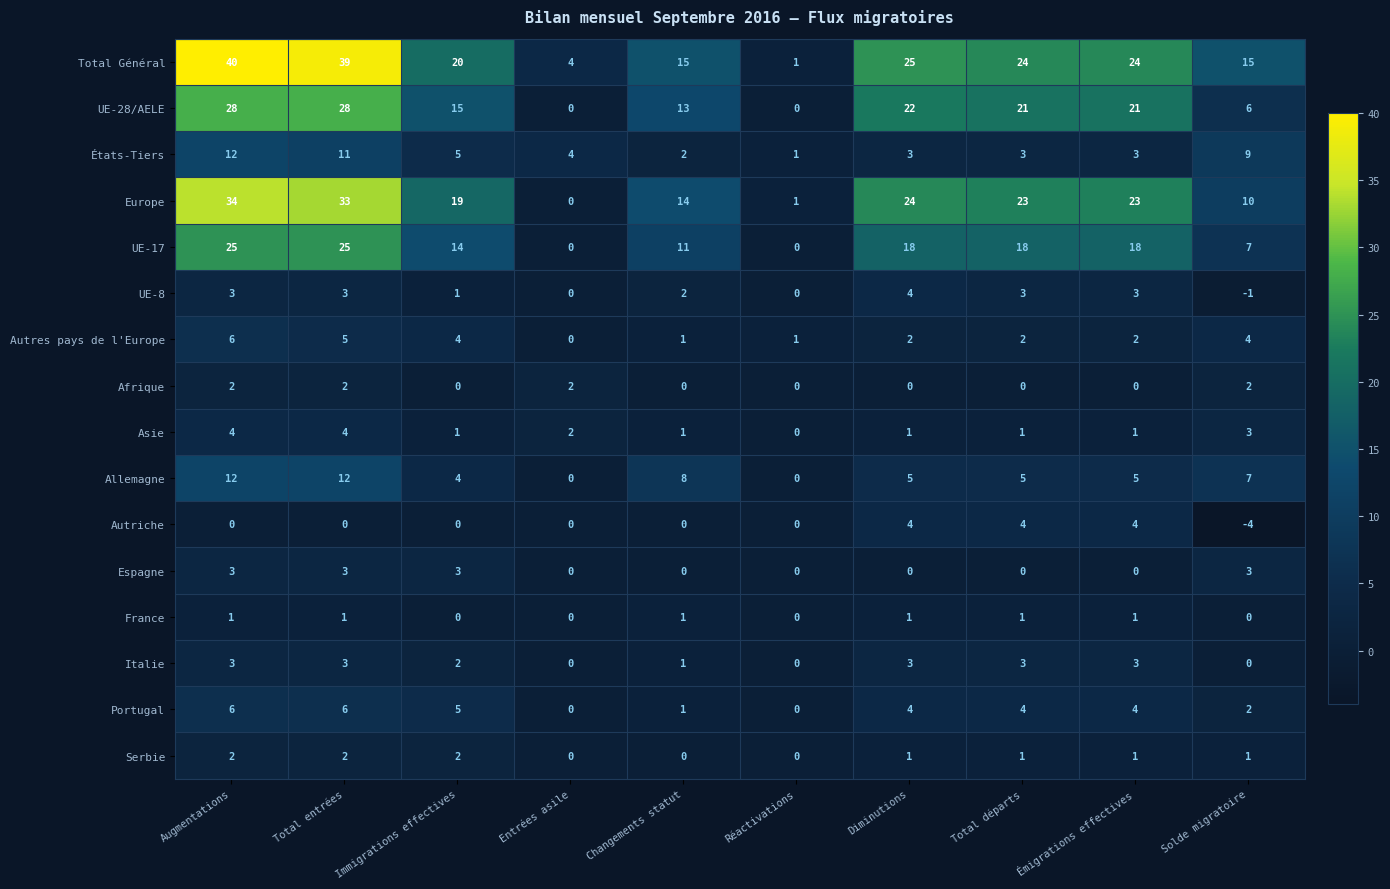

Between Entrées asile and Total départs, which series saw the biggest shift?

Europe